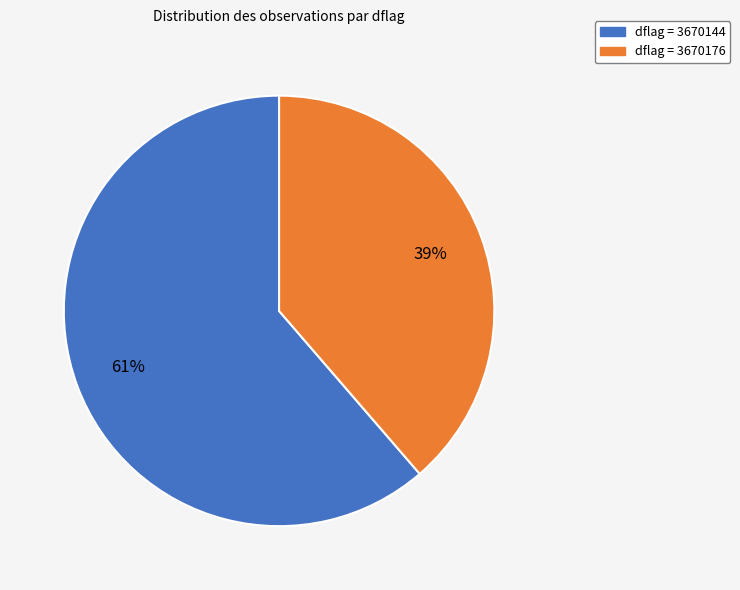

Is there any slice that represents more than half of the pie?

Yes